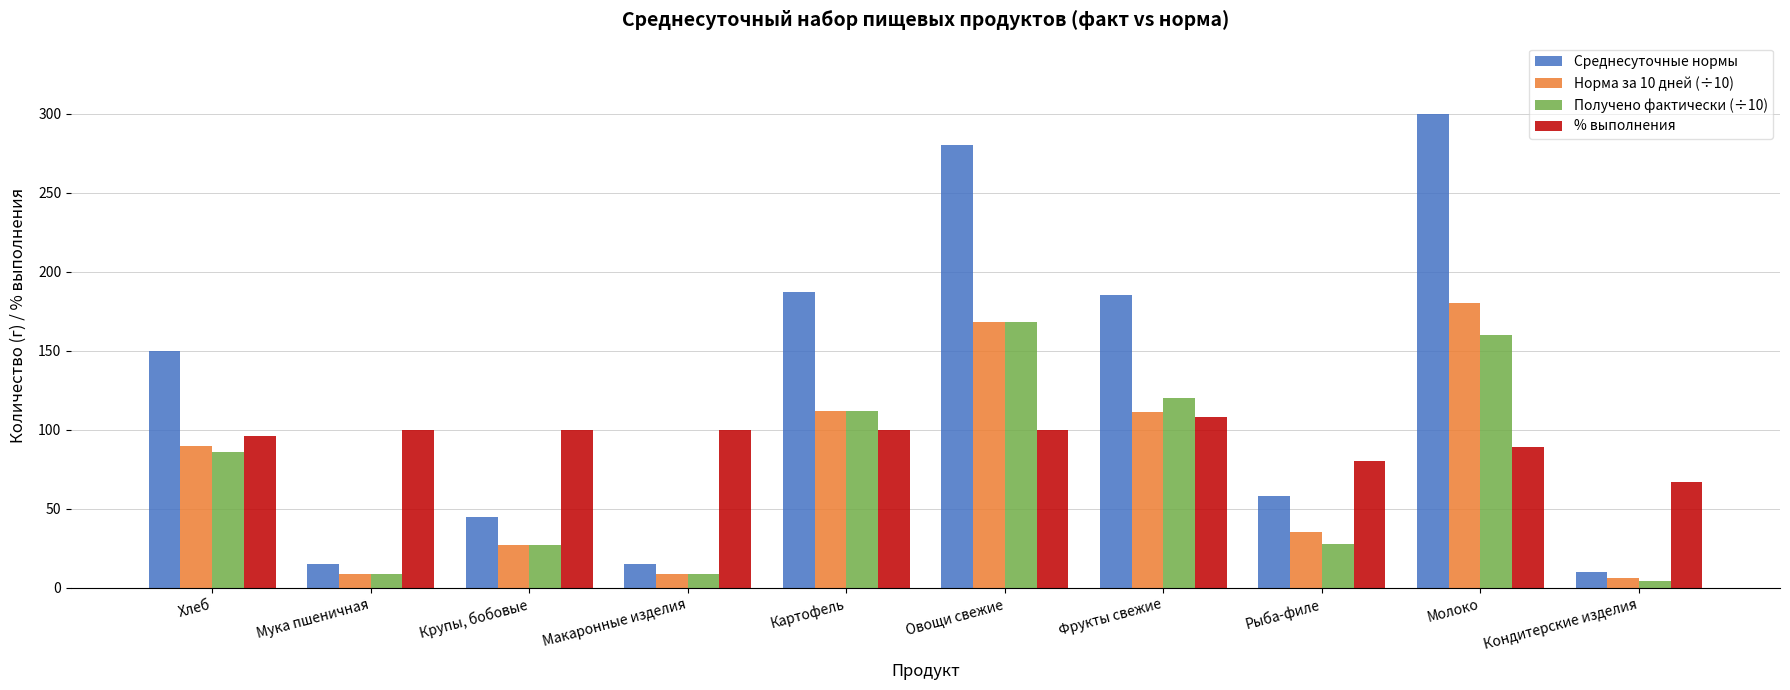

What is the label of the 8th bar from the left?

Рыба-филе